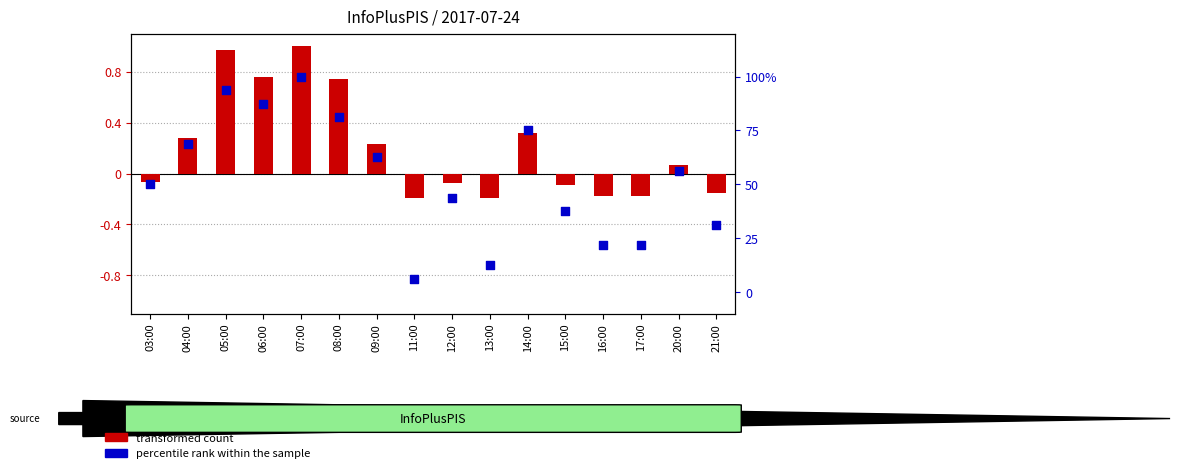

Which series has the largest Y range (max minus min)?

percentile rank within the sample